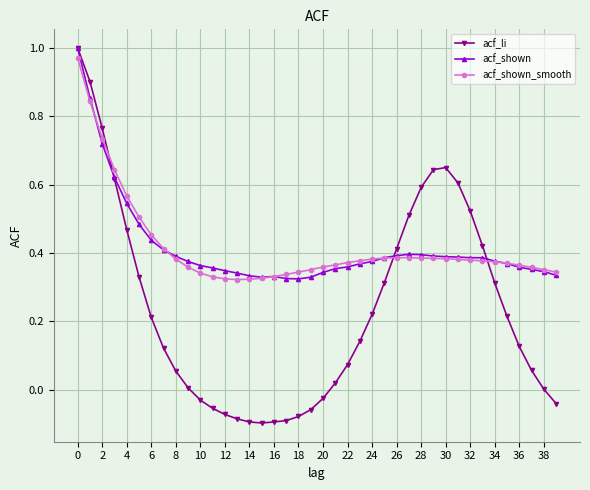

True or false: acf_li has more than 0 interior local peaks.

True